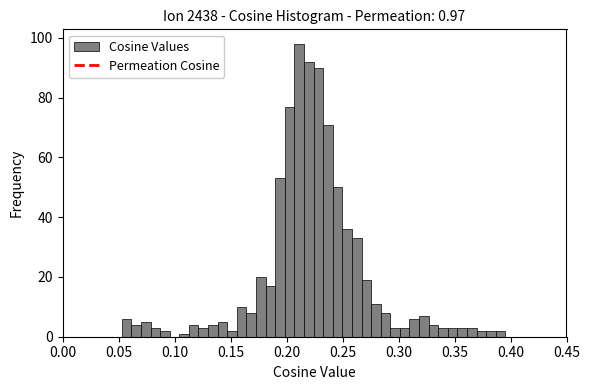

Read against the x-axis, roughly where is the centre of the tallest bar?

0.210